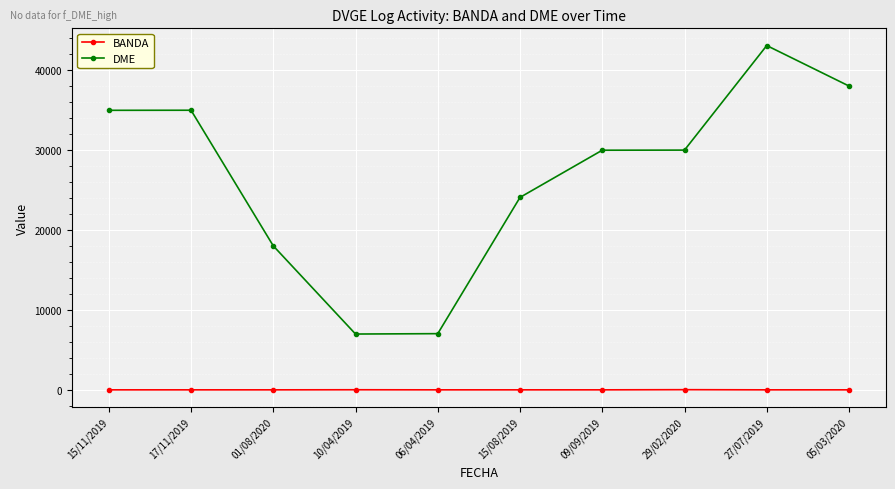

What is the label of the 2nd point from the right?

27/07/2019